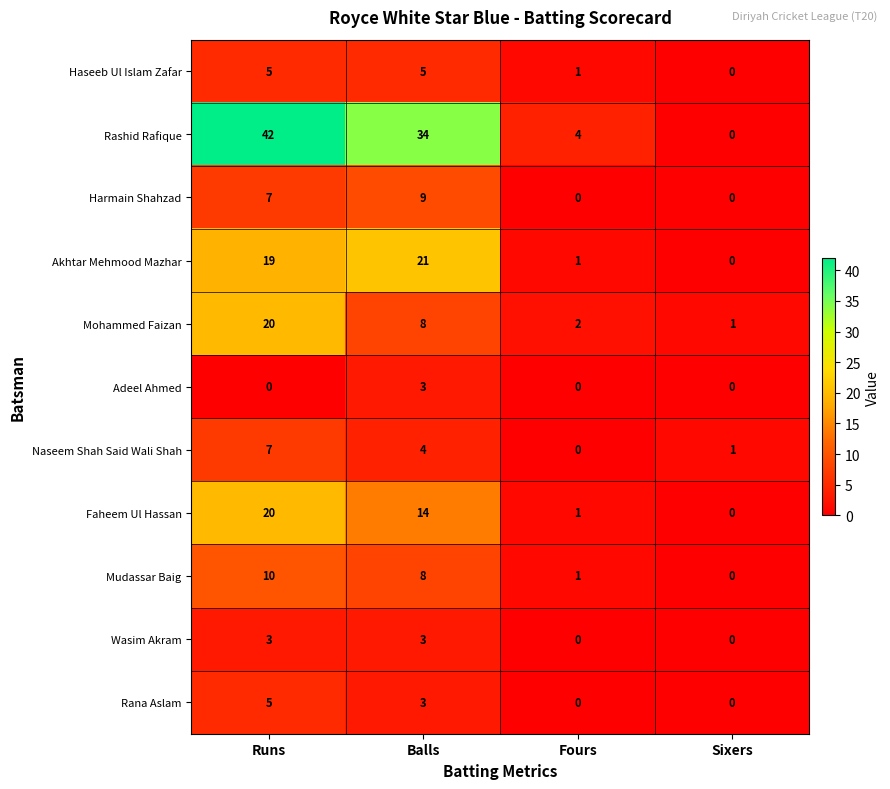

What is the maximum value for Harmain Shahzad?

9